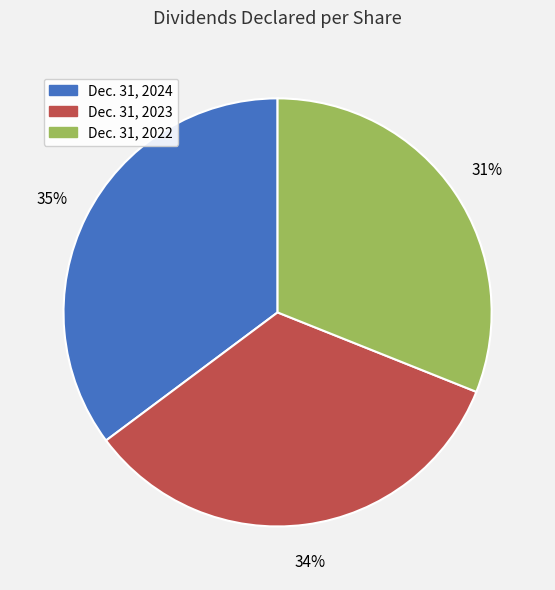

Does Dec. 31, 2022 represent more than half of the total?

No